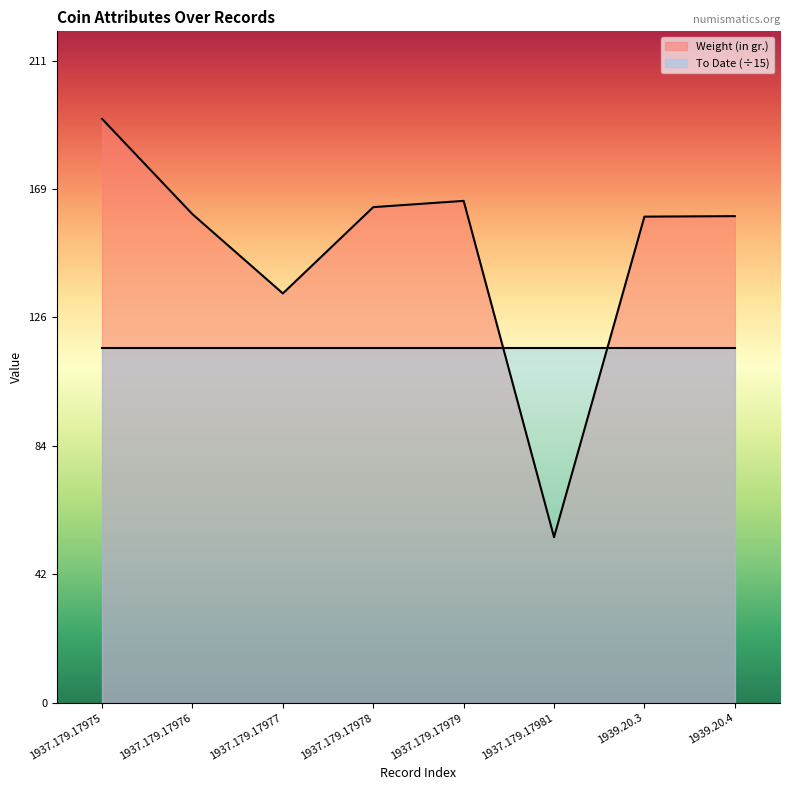

Reading left to right, transcribe all the data shown in this chart.

192.1	160.8	134.7	163.1	165.2	54.5	160.0	160.2